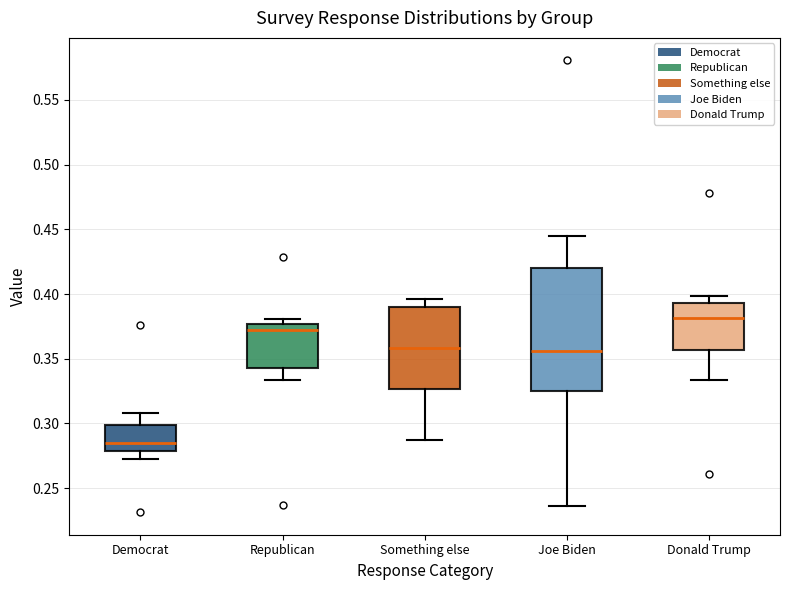

Reading left to right, transcribe this box plot: for each box, give where its median line is, the range the box spans, and where its two whiskers end, as read against the y-axis. The values are not printed on the chart, so give them approximately, as read against the axis.

Democrat: median 0.285, box 0.280 to 0.300, whiskers 0.270 to 0.310
Republican: median 0.370, box 0.345 to 0.375, whiskers 0.335 to 0.380
Something else: median 0.360, box 0.325 to 0.390, whiskers 0.285 to 0.395
Joe Biden: median 0.355, box 0.325 to 0.420, whiskers 0.235 to 0.445
Donald Trump: median 0.380, box 0.355 to 0.395, whiskers 0.335 to 0.400